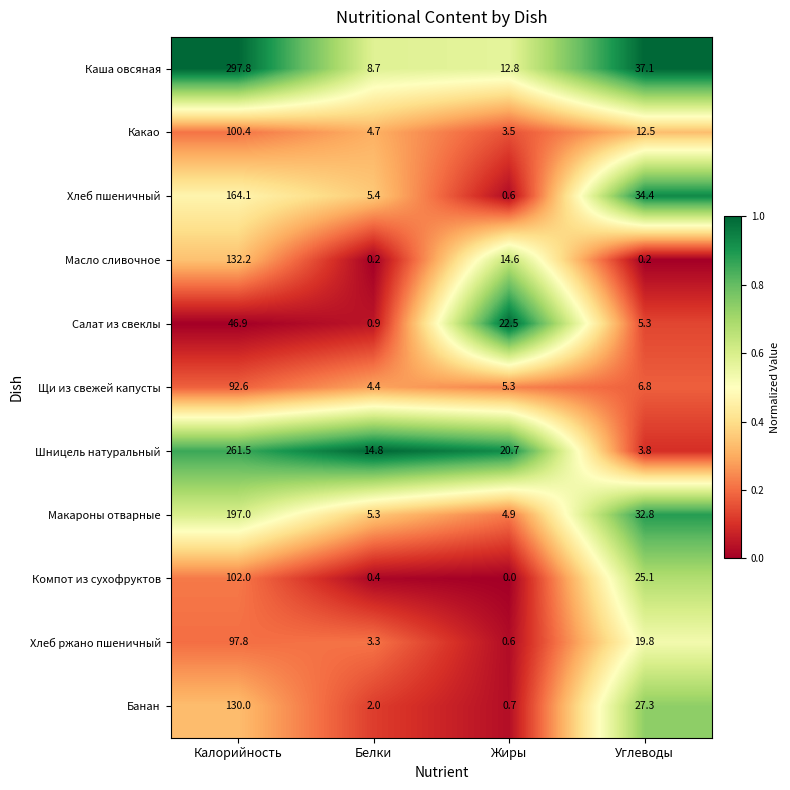

True or false: Макароны отварные has a value of 8.7 at Белки.

False